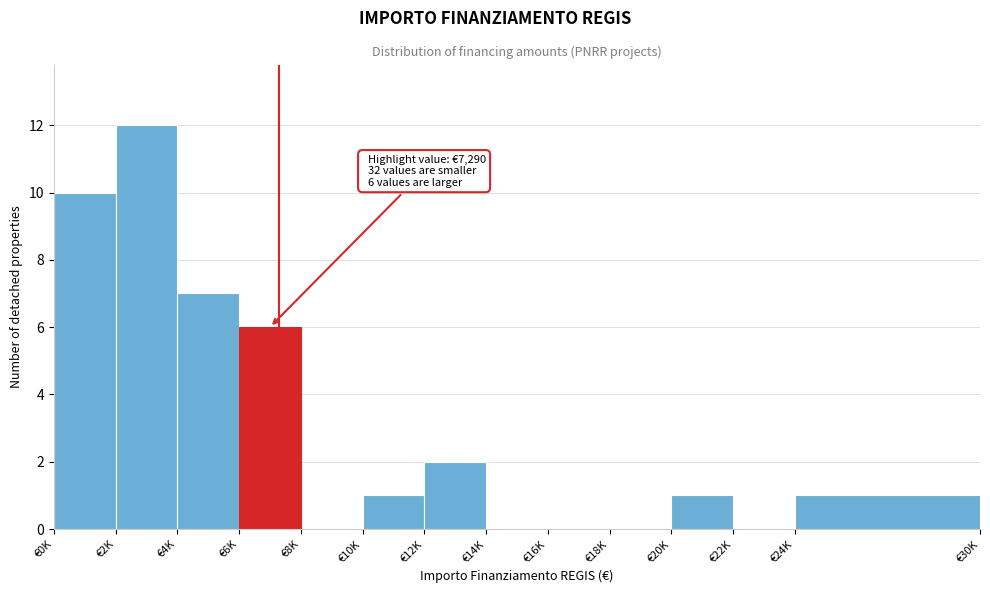

Reading right to left, what are all the values shown in this chart?

€24K=1	€22K=0	€20K=1	€18K=0	€16K=0	€14K=0	€12K=2	€10K=1	€8K=0	€6K=6	€4K=7	€2K=12	€0K=10